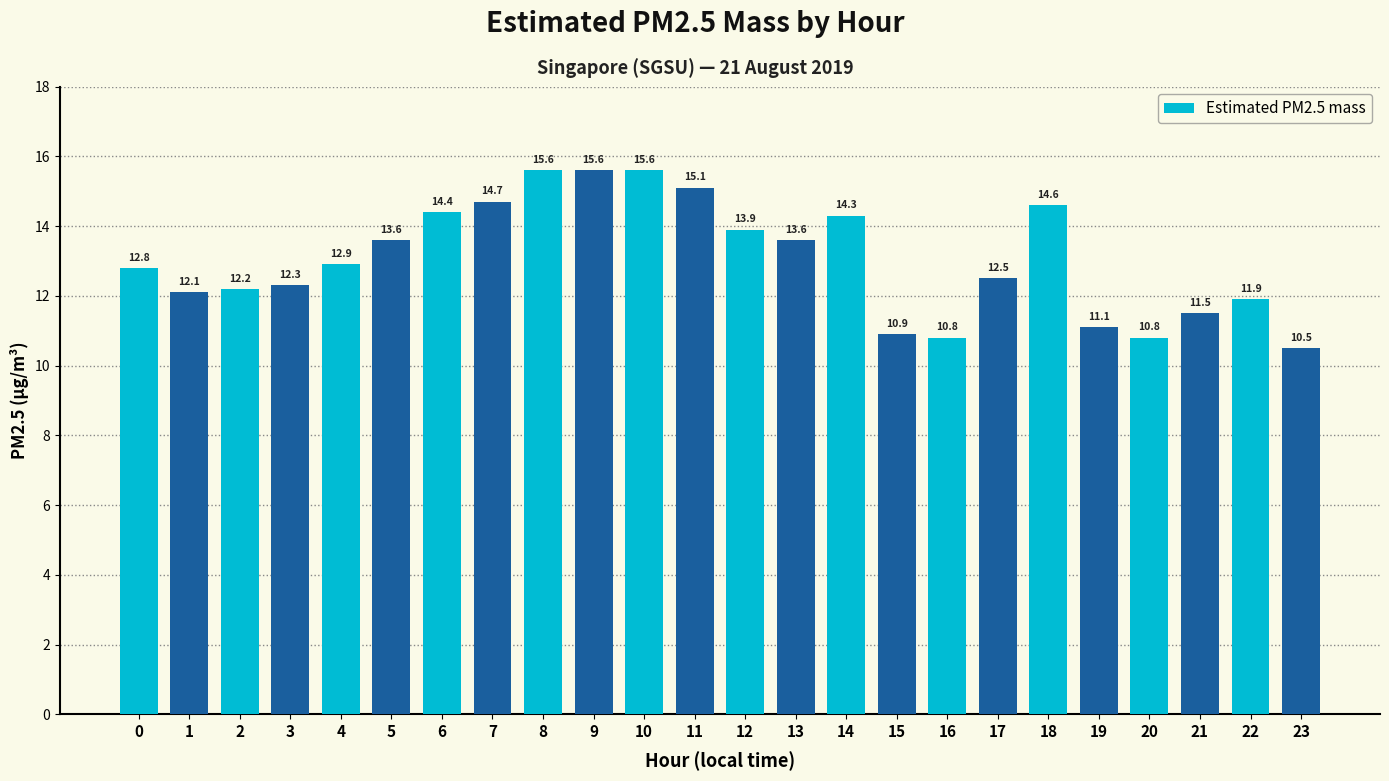

What is the change in value from 7 to 12?

-0.8